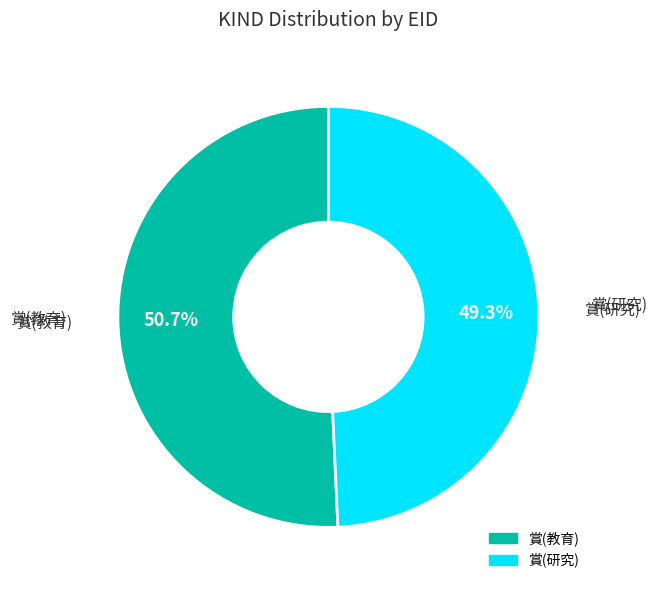

Is there any slice that represents more than half of the pie?

Yes